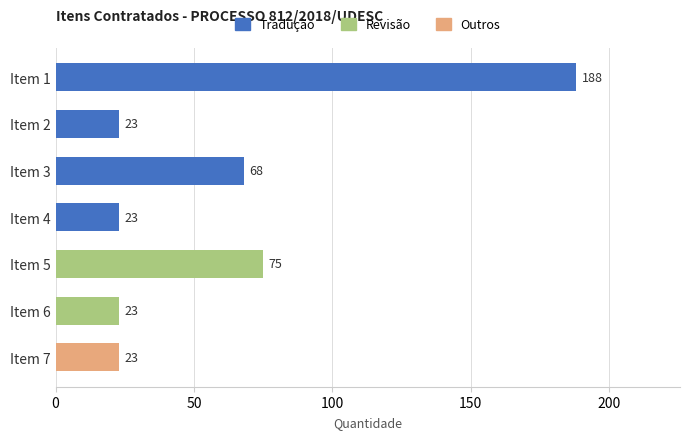

Approximately how many times larger is the value at Item 6 compared to Item 2?

1.0